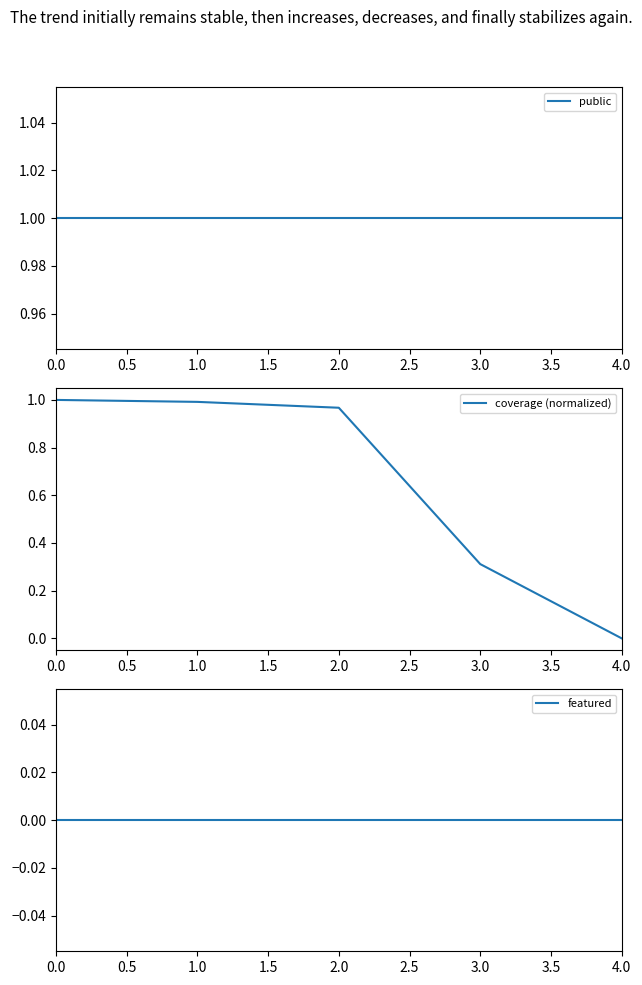

What is the highest value of the coverage (normalized) series?

1.0